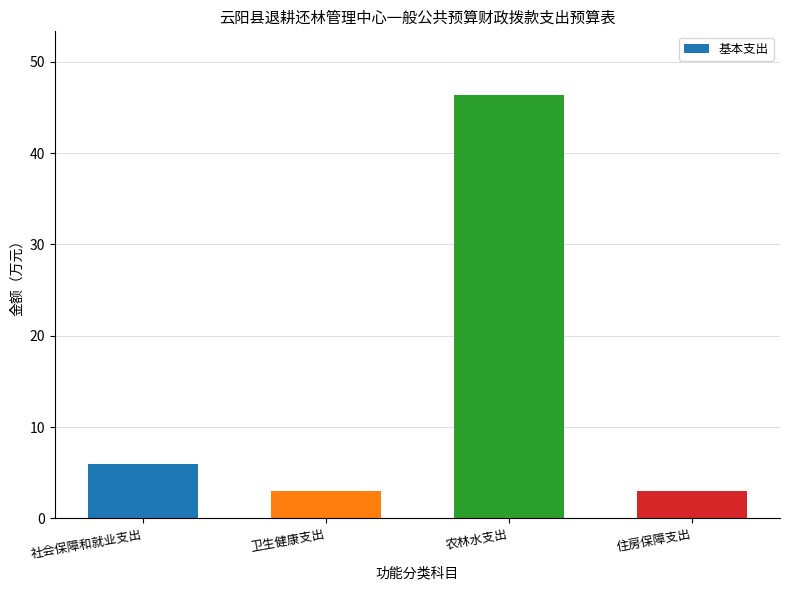

At which label does the data first exceed 5?

社会保障和就业支出